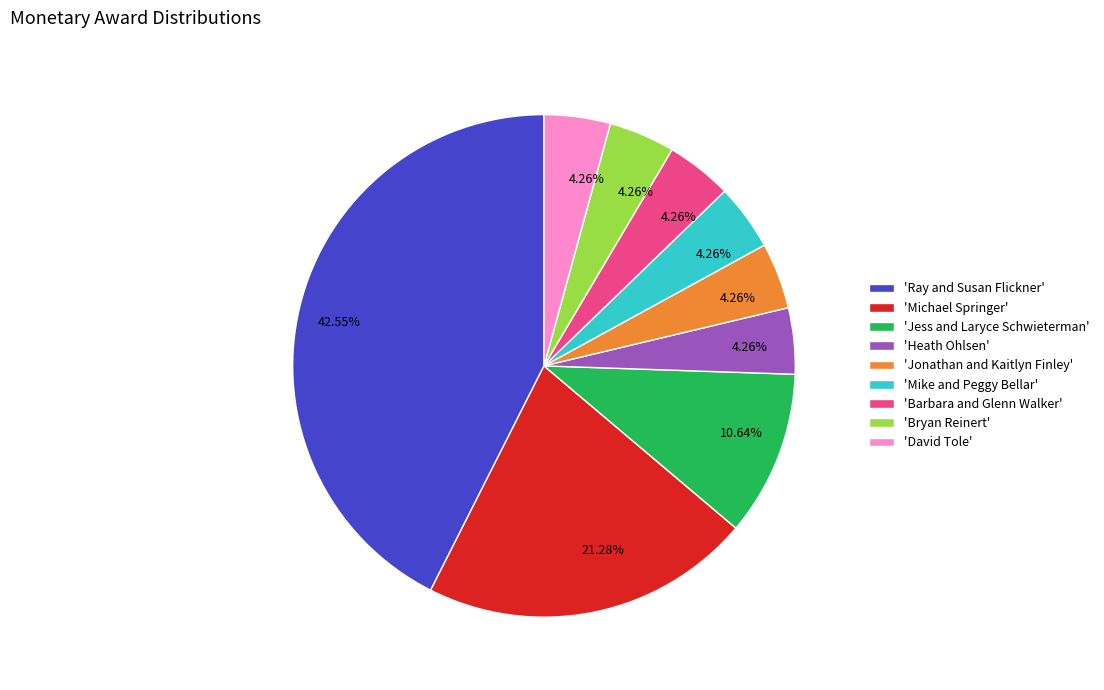

Between 'Michael Springer' and 'Heath Ohlsen', which is larger?

'Michael Springer'